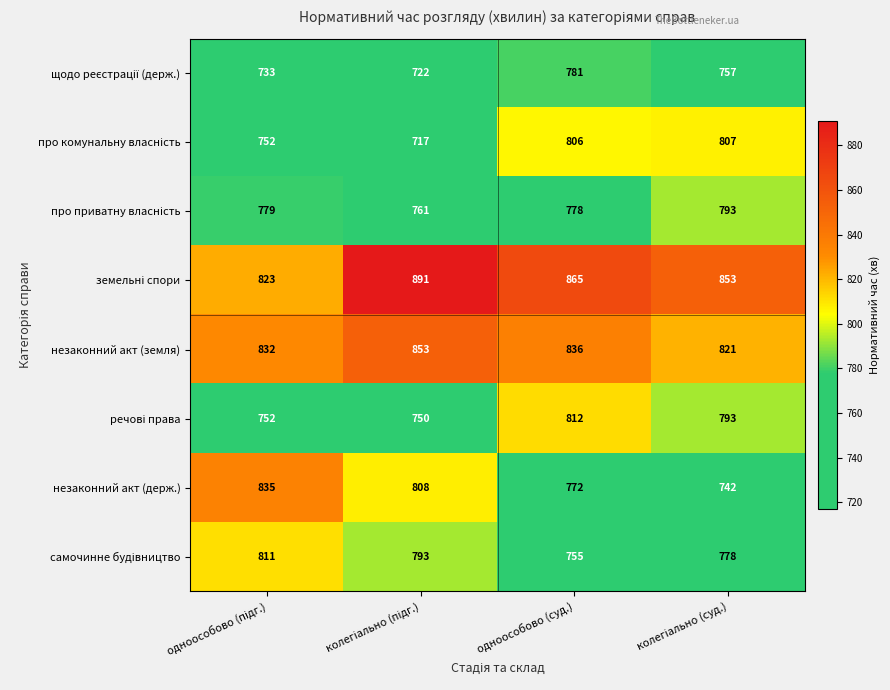

What is the highest value of the незаконний акт (держ.) series?

835